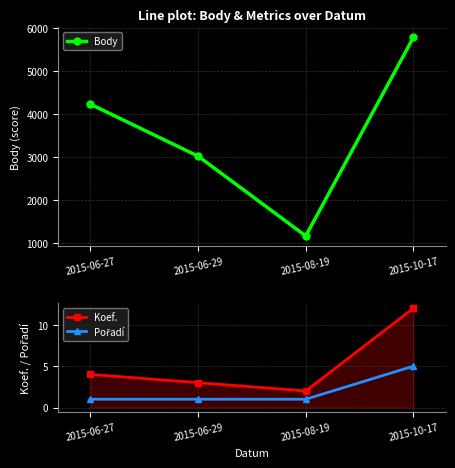

The Body series shows 2201 at 2015-10-17. True or false?

False